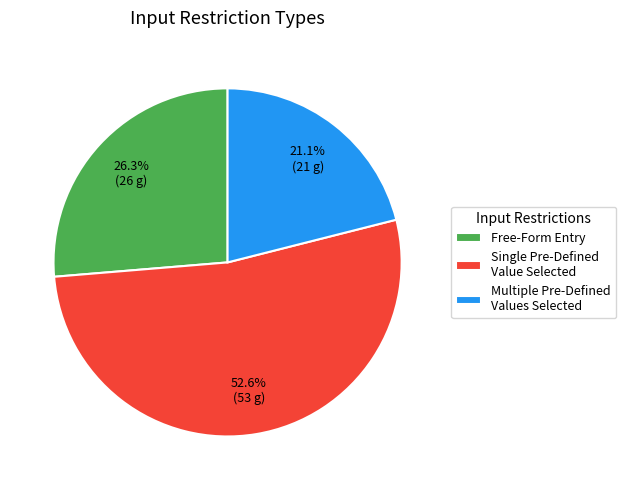

Which slice is the largest?

Single Pre-Defined Value Selected